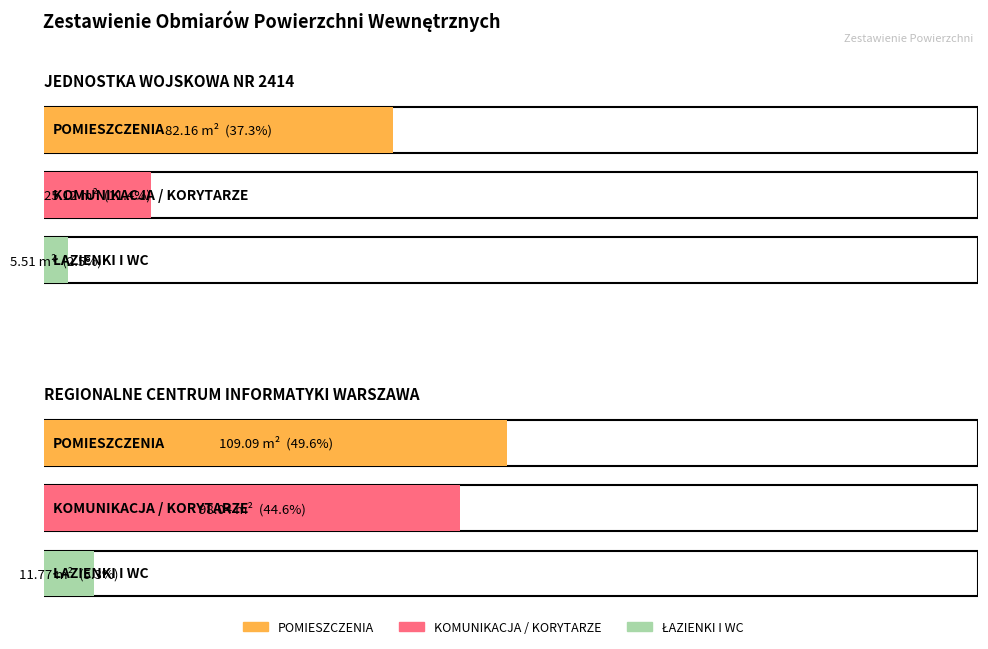

The KOMUNIKACJA / KORYTARZE series shows 98.0 at REGIONALNE CENTRUM INFORMATYKI WARSZAWA. True or false?

True